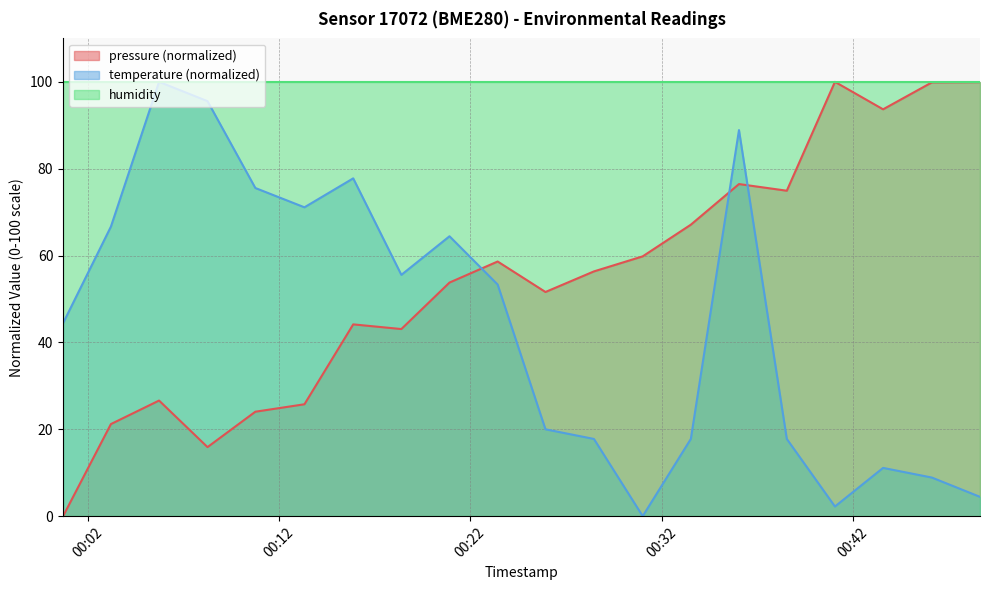

At how many categories does at least one series exceed 30?

20